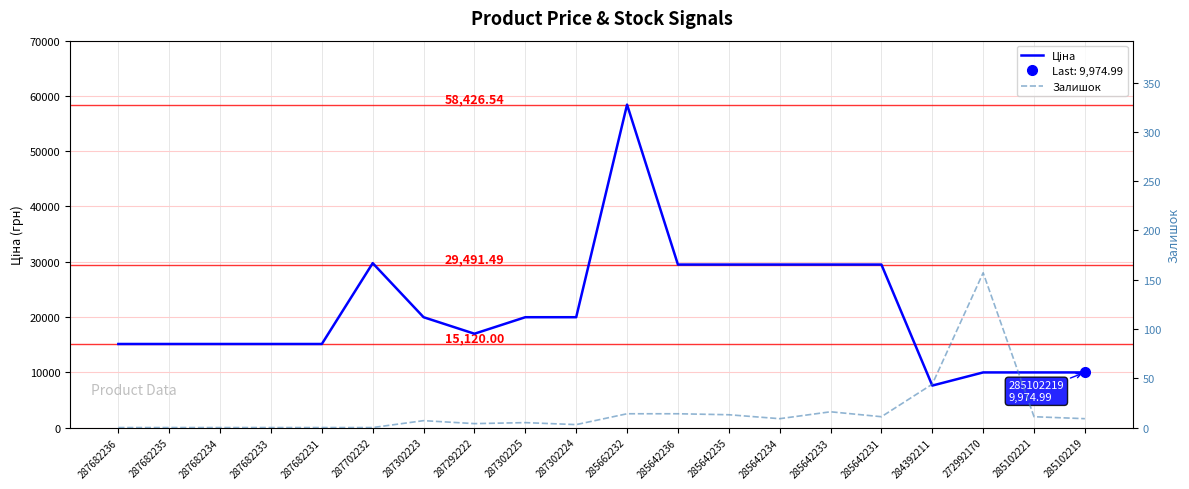

What is the sum of all Залишок values?

317.0